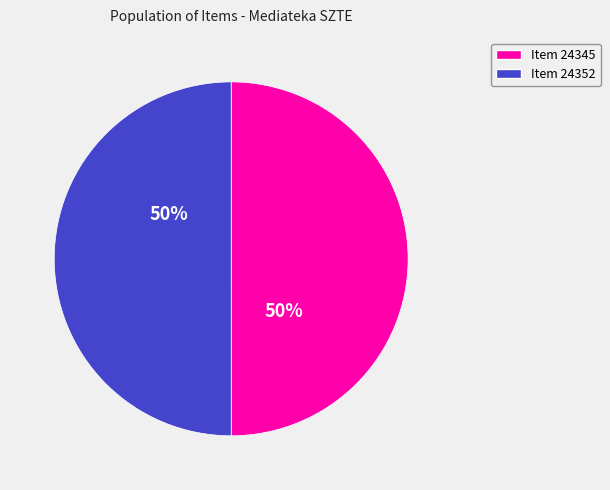

True or false: Item 24352 accounts for 41% of the total.

False